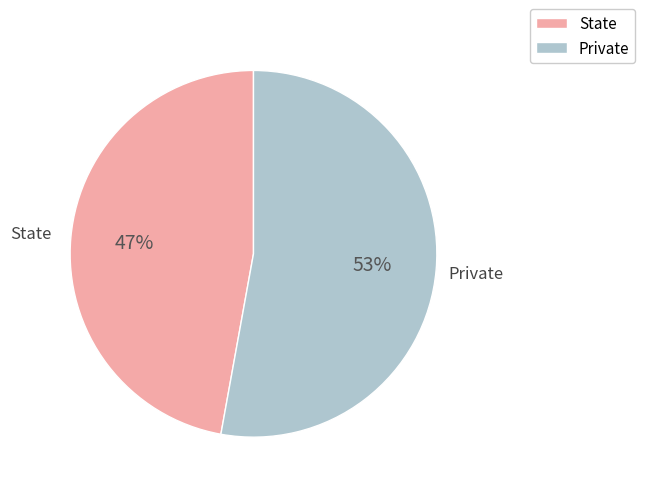

Do State and Private together represent more than half of the pie?

Yes